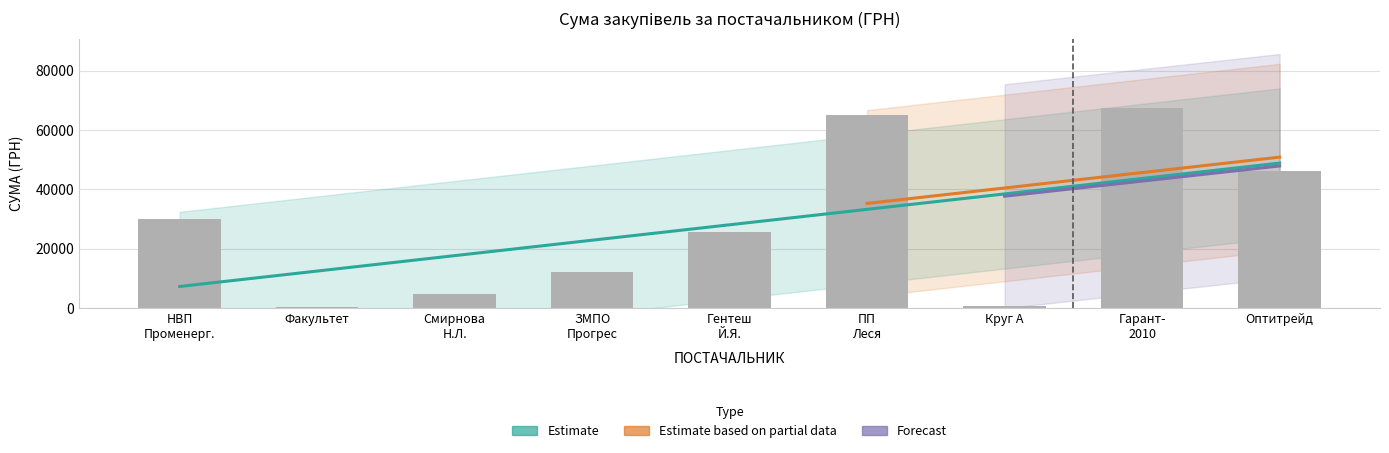

The value at 2 is 2871.9. True or false?

False